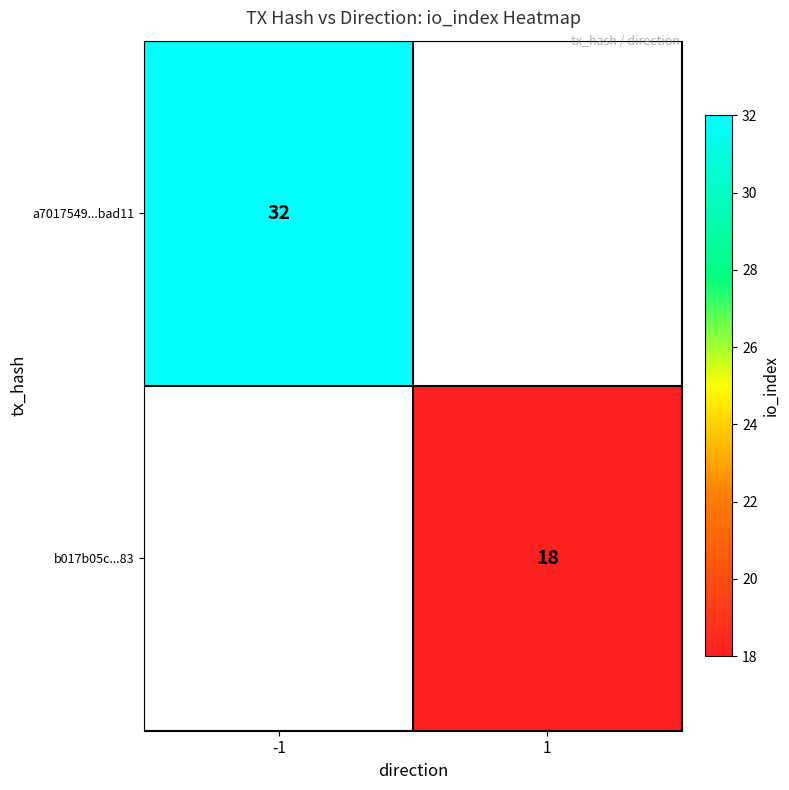

The a7017549...bad11 series shows 32 at -1. True or false?

True